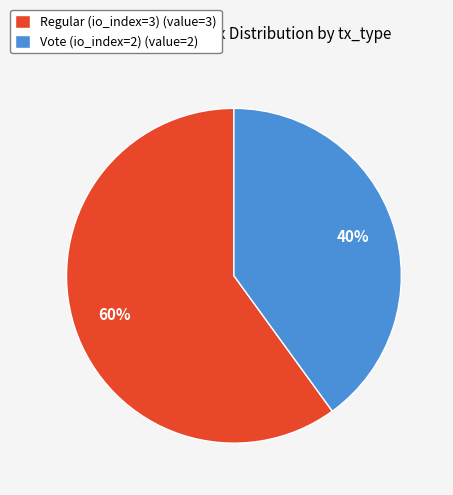

What is the largest slice in the pie chart?

Regular (io_index=3)